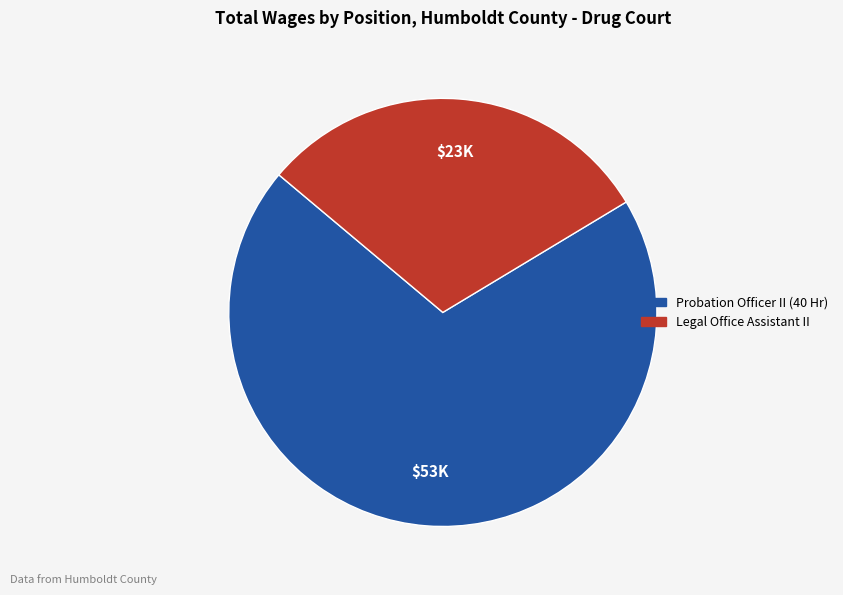

How many segments does this pie chart have?

2